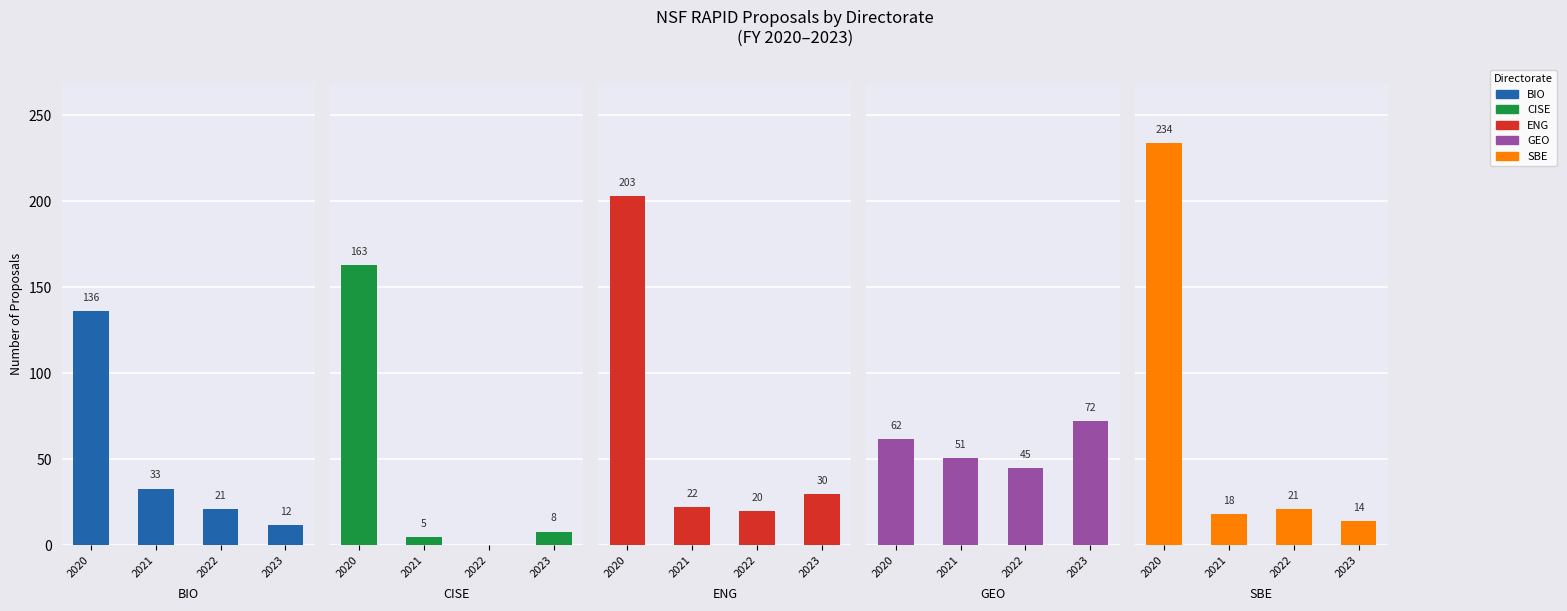

Reading left to right, list all the values displayed in this chart.

BIO: 2020=136	2021=33	2022=21	2023=12
CISE: 2020=163	2021=5	2022=0	2023=8
ENG: 2020=203	2021=22	2022=20	2023=30
GEO: 2020=62	2021=51	2022=45	2023=72
SBE: 2020=234	2021=18	2022=21	2023=14